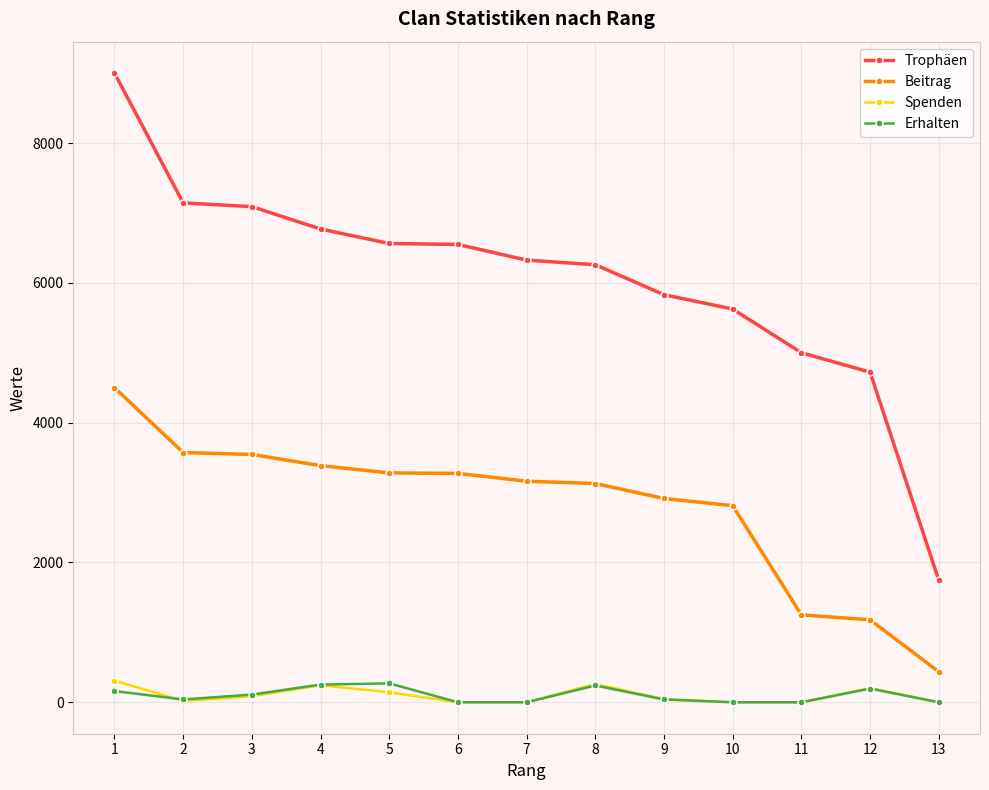

True or false: Trophäen and Spenden intersect in this chart.

False